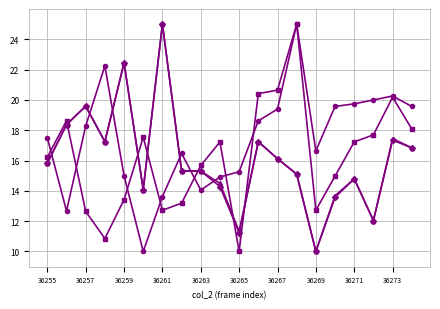

Is this an area chart (filled region under the line)?

No